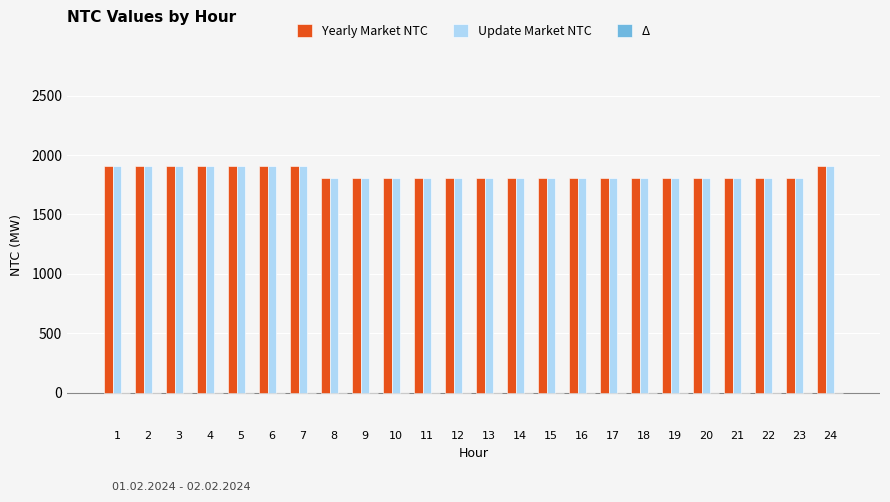

The value of Yearly Market NTC at 2 is 856. True or false?

False